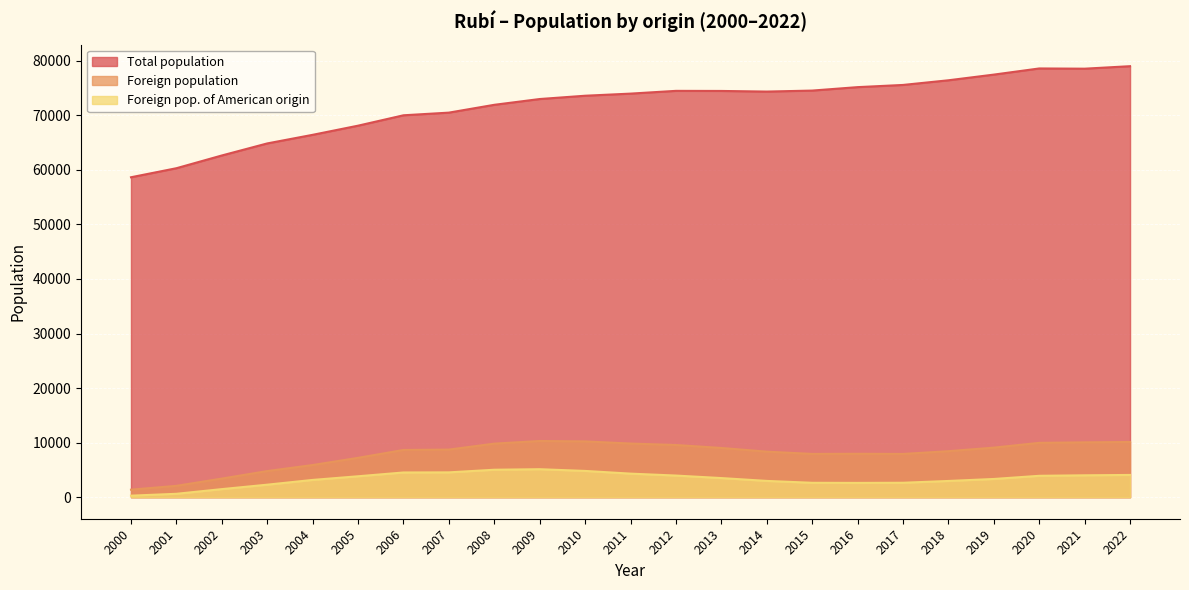

Rank the series by their maximum value, from lowest to highest.

Foreign pop. of American origin, Foreign population, Total population